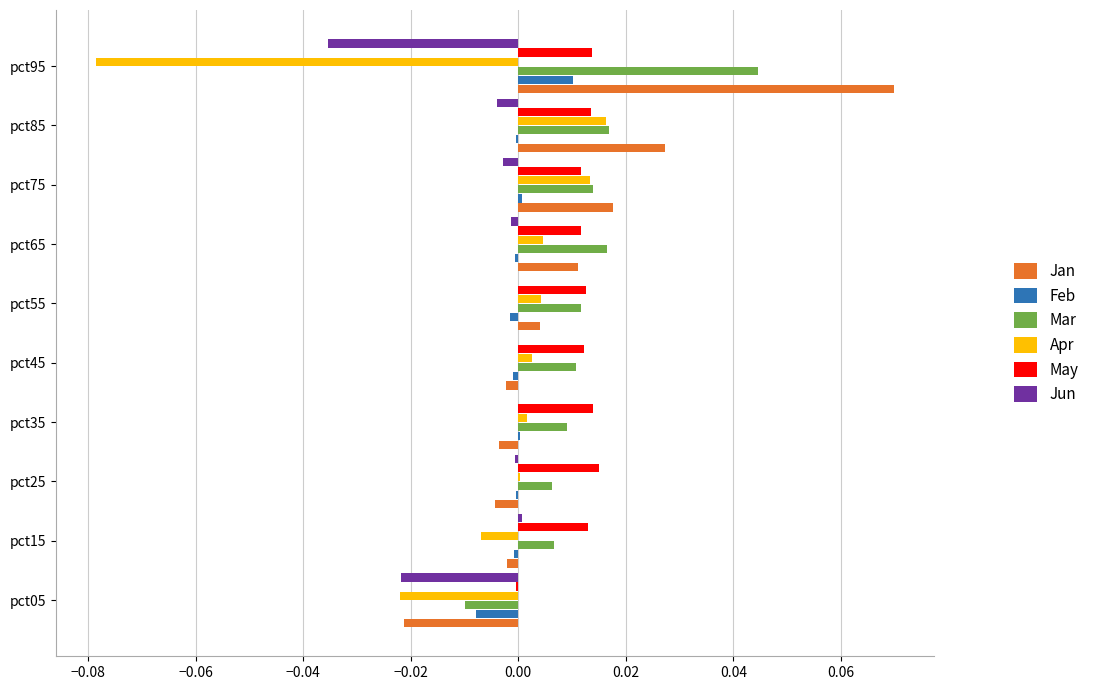

Is it true that Mar equals 0.0 at pct85?

True